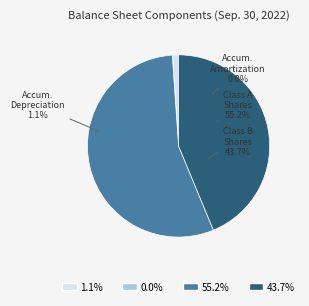

What is the smallest slice in the pie chart?

Accumulated amortization